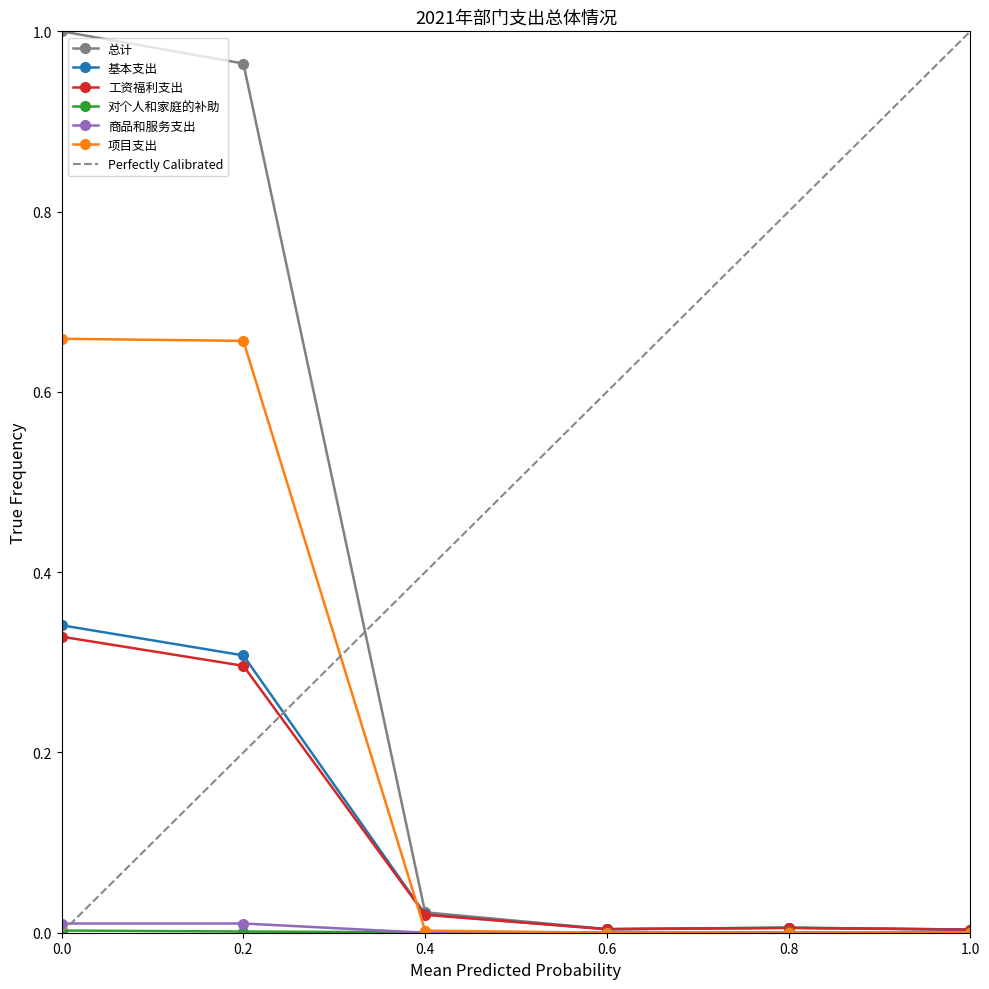

Reading left to right, what are all the values shown in this chart?

总计: 1.0	1.0	0.0	0.0	0.0	0.0
基本支出: 0.3	0.3	0.0	0.0	0.0	0.0
工资福利支出: 0.3	0.3	0.0	0.0	0.0	0.0
对个人和家庭的补助: 0.0	0.0	0.0	0.0	0.0	0.0
商品和服务支出: 0.0	0.0	0.0	0.0	0.0	0.0
项目支出: 0.7	0.7	0.0	0.0	0.0	0.0